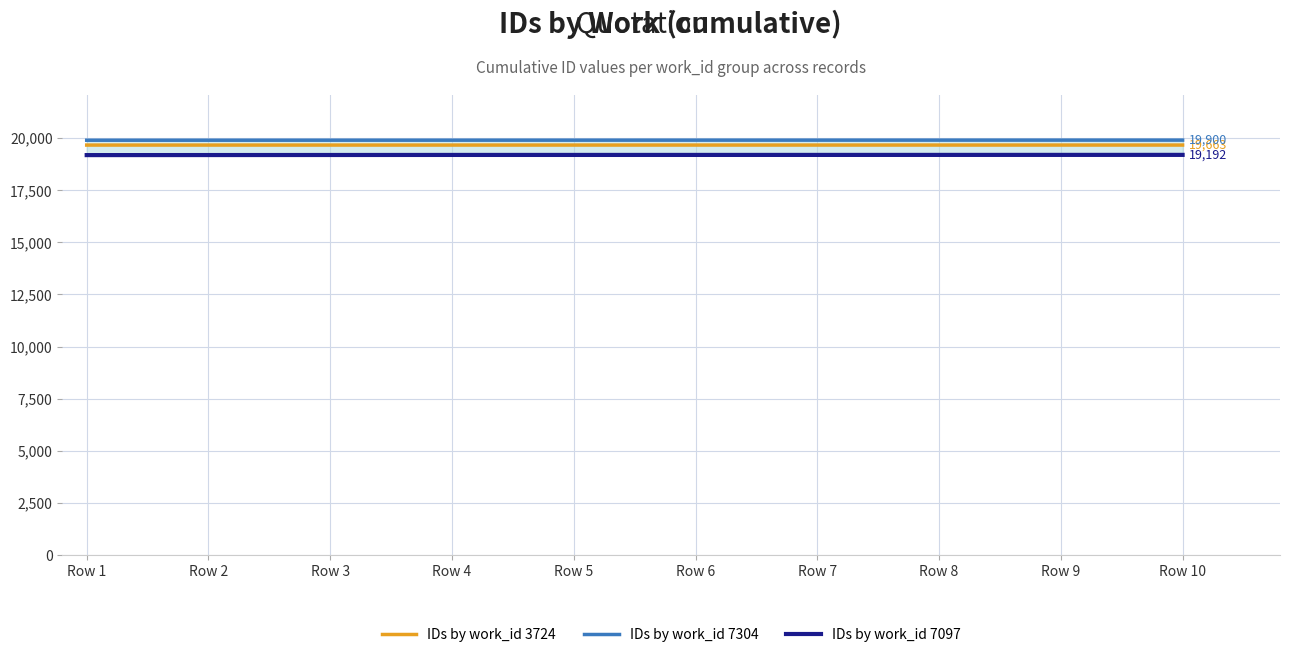

Is the value of IDs by work_id 7097 at Row 2 greater than the value of IDs by work_id 7304 at Row 5?

No